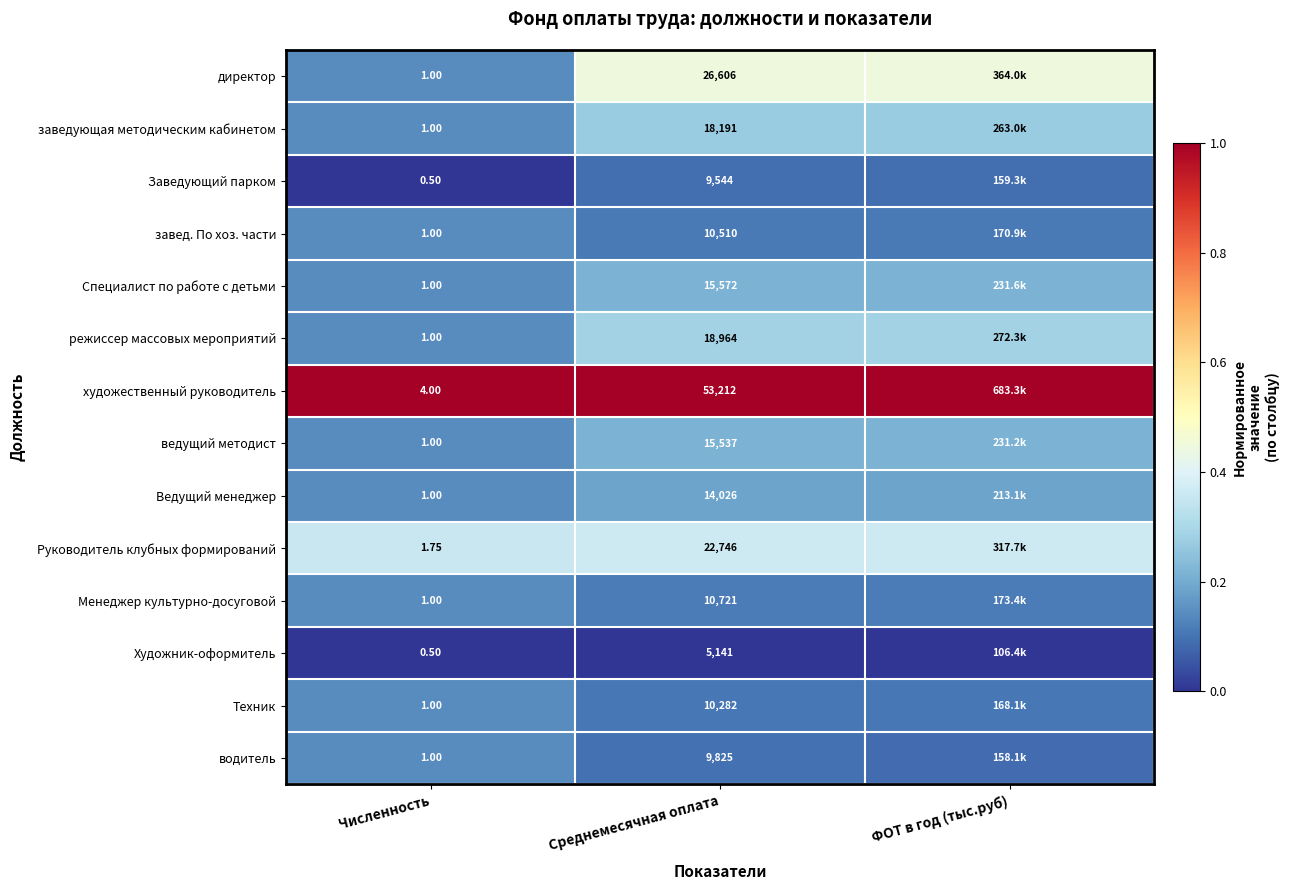

The Техник series shows 0.1 at Численность. True or false?

False